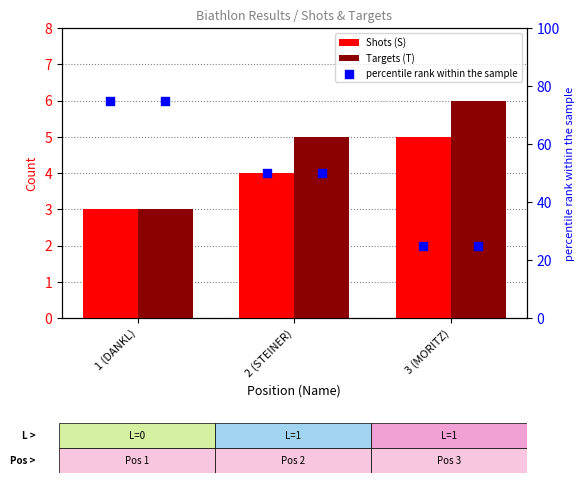

Which series contains the lowest Y value?

Shots (S)